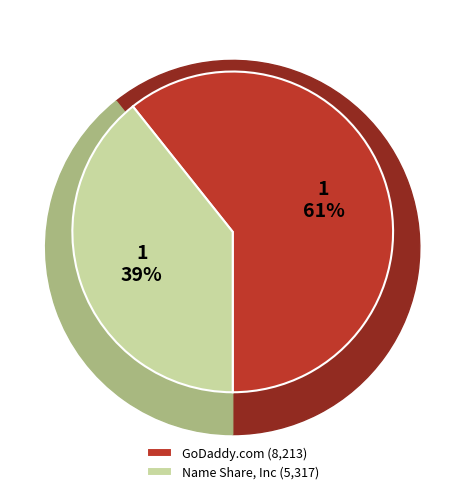

To the nearest percent, what portion does GoDaddy.com represent?

61%